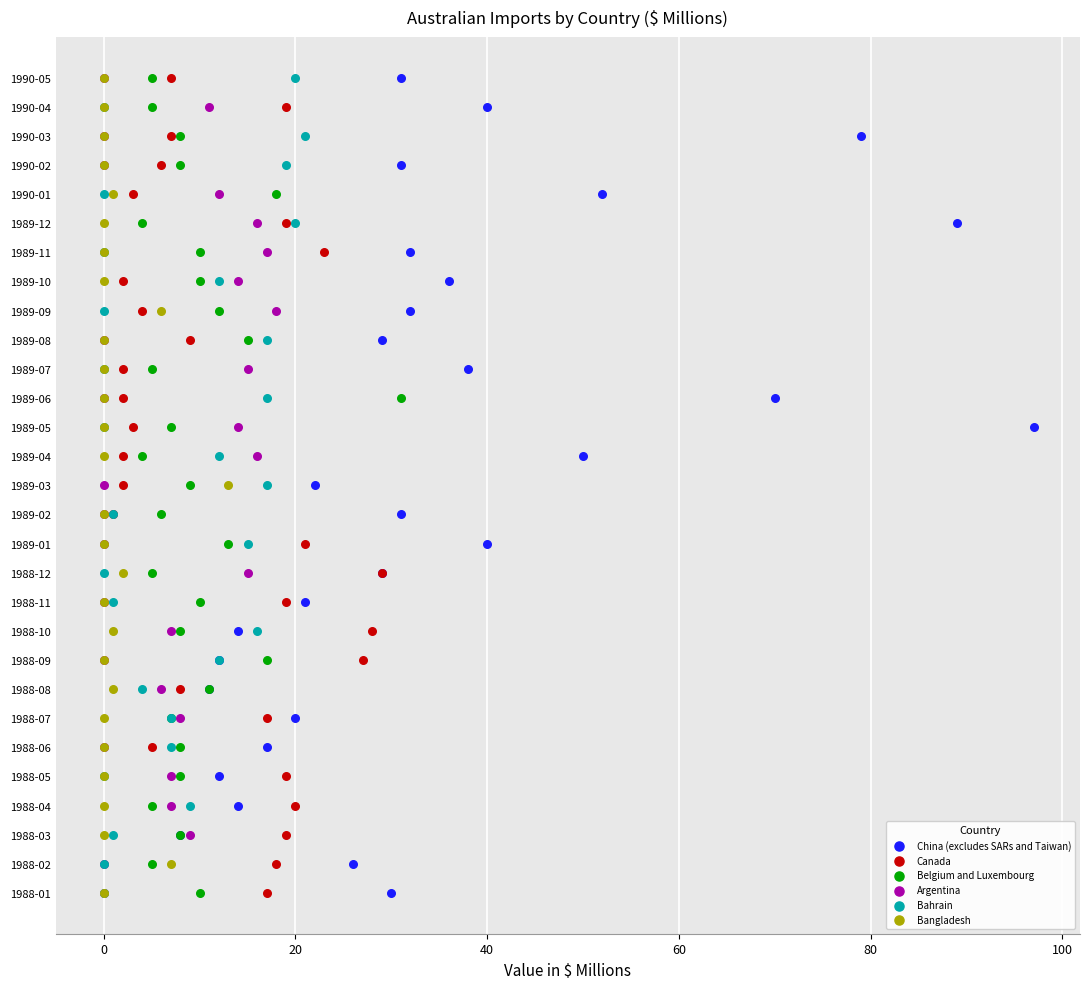

What are all the series names shown in the legend?

China (excludes SARs and Taiwan), Canada, Belgium and Luxembourg, Argentina, Bahrain, Bangladesh